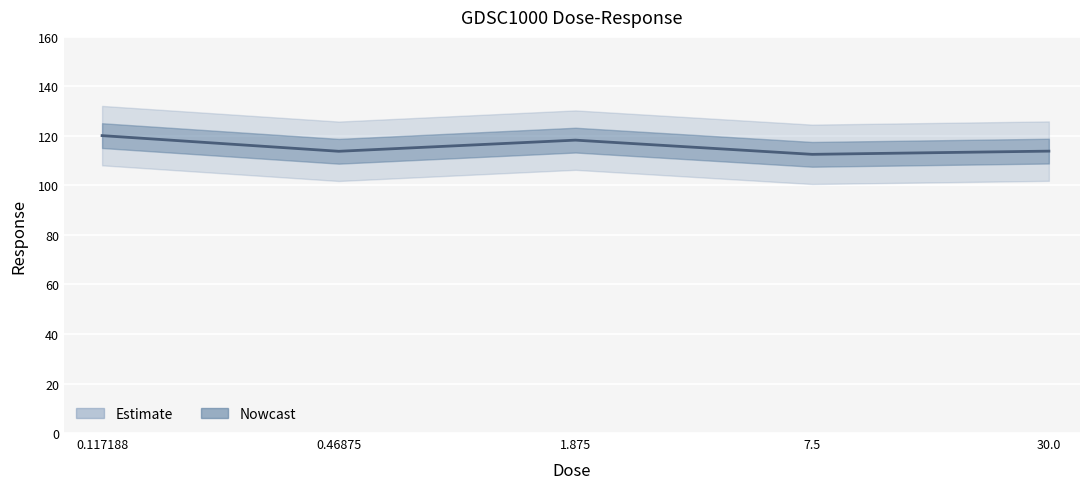

Reading right to left, list all the values displayed in this chart.

30.0=113.9	7.5=112.6	1.875=118.3	0.46875=113.8	0.117188=120.1